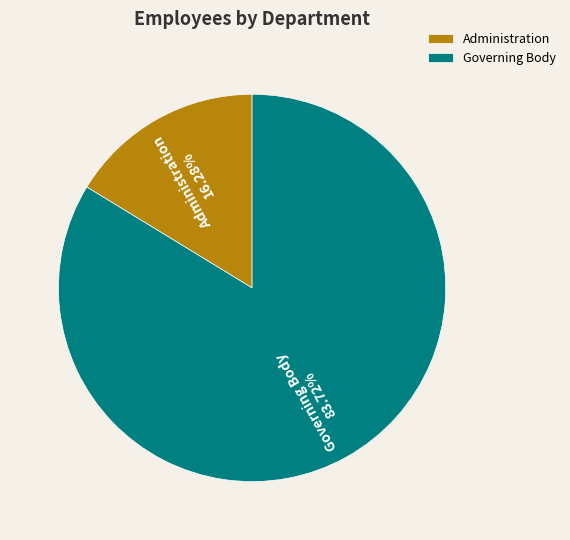

Which slice represents more than half of the pie?

Governing Body